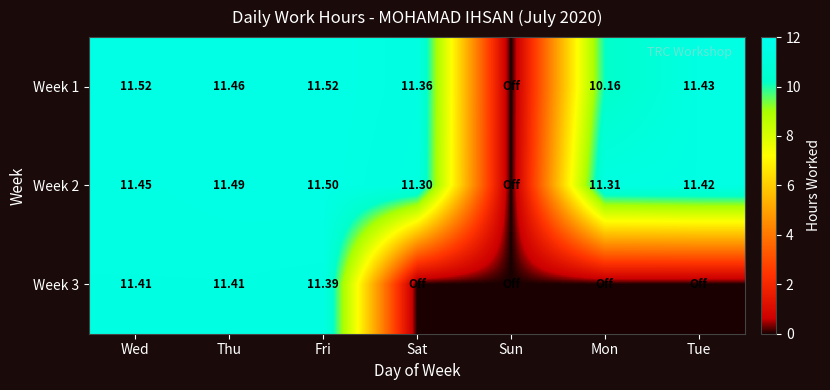

What is the total value across all series at Sat?

22.7